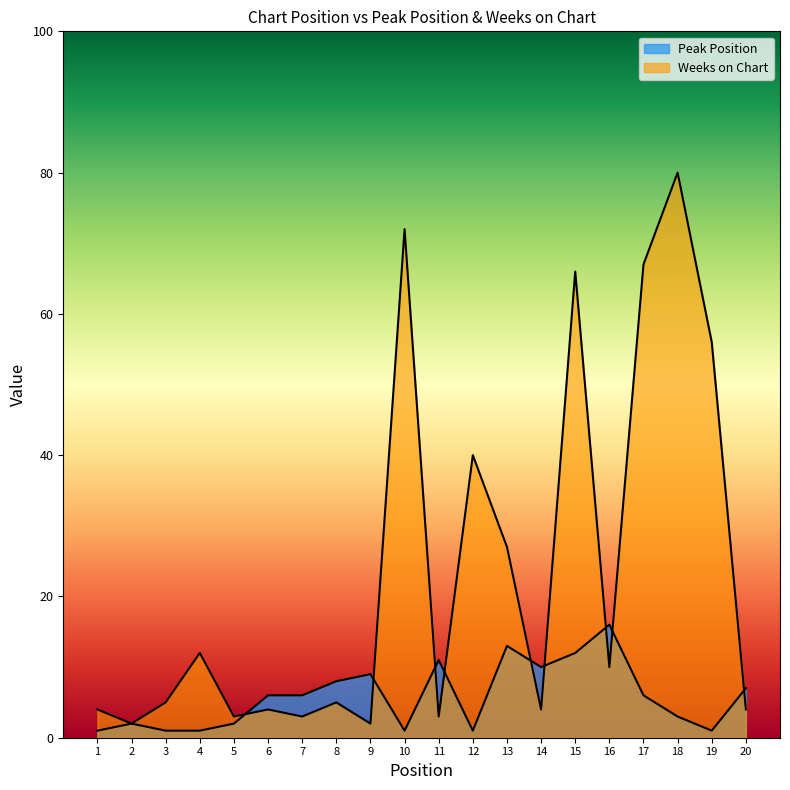

What is the sum of all Peak Position values?

117